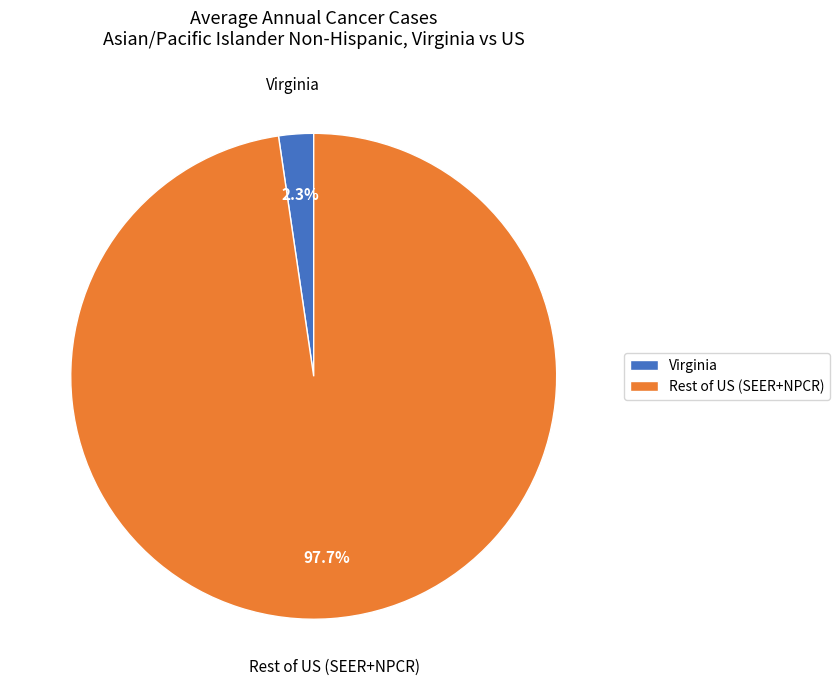

Which has a higher value, Virginia or Rest of US (SEER+NPCR)?

Rest of US (SEER+NPCR)